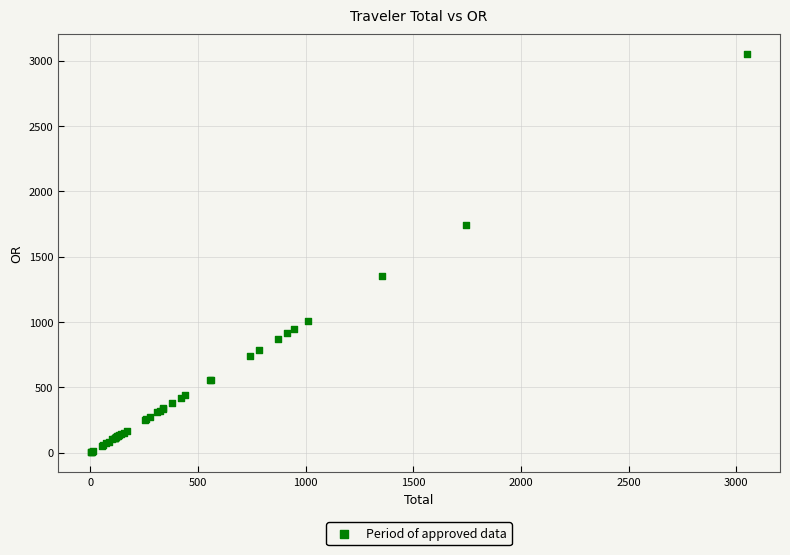

What Y value in the scatter plot is closest to 1526?

1356.5